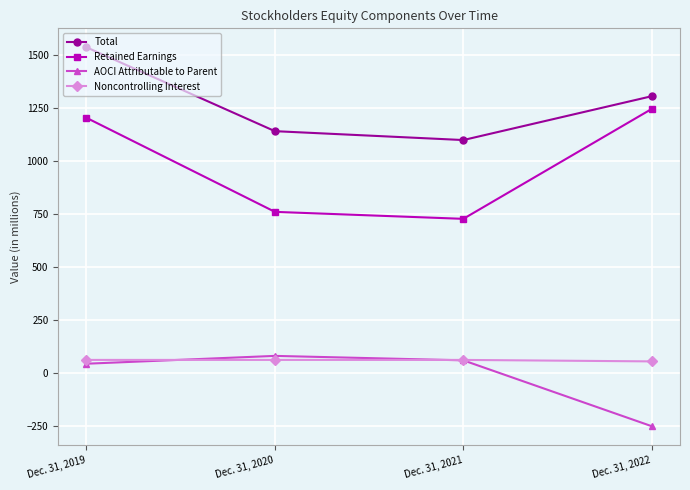

How many data points does each series have?

4